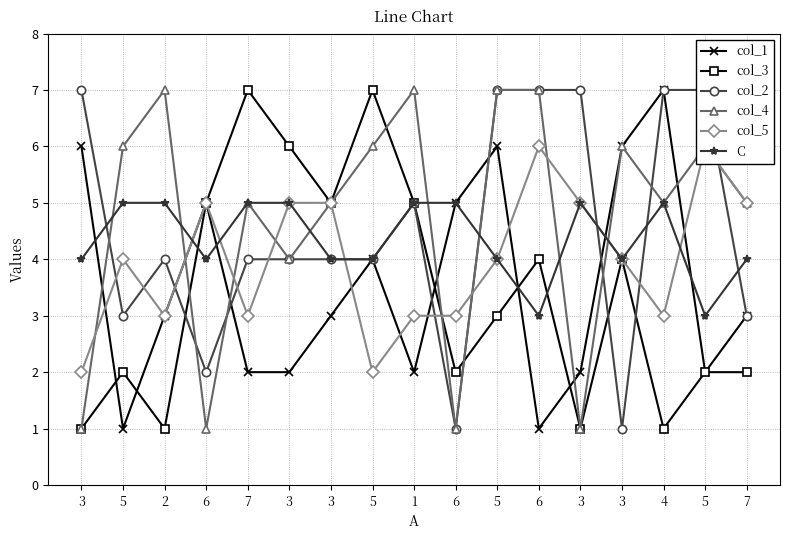

Where do C and col_1 first cross each other?

3 and 5